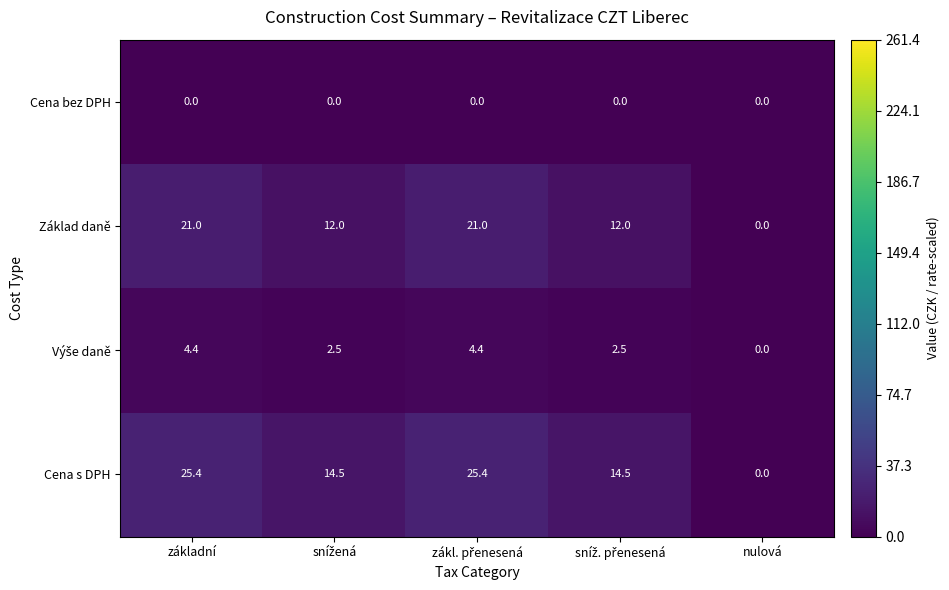

At which label does Základ daně first exceed 12?

základní